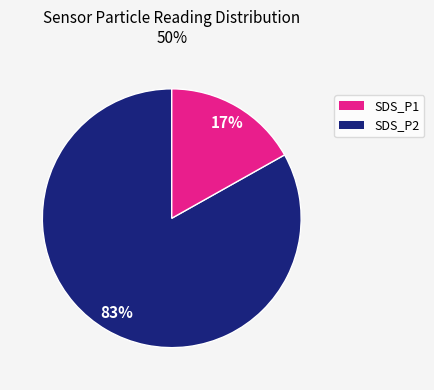

Which category has the smallest portion of the pie?

SDS_P2